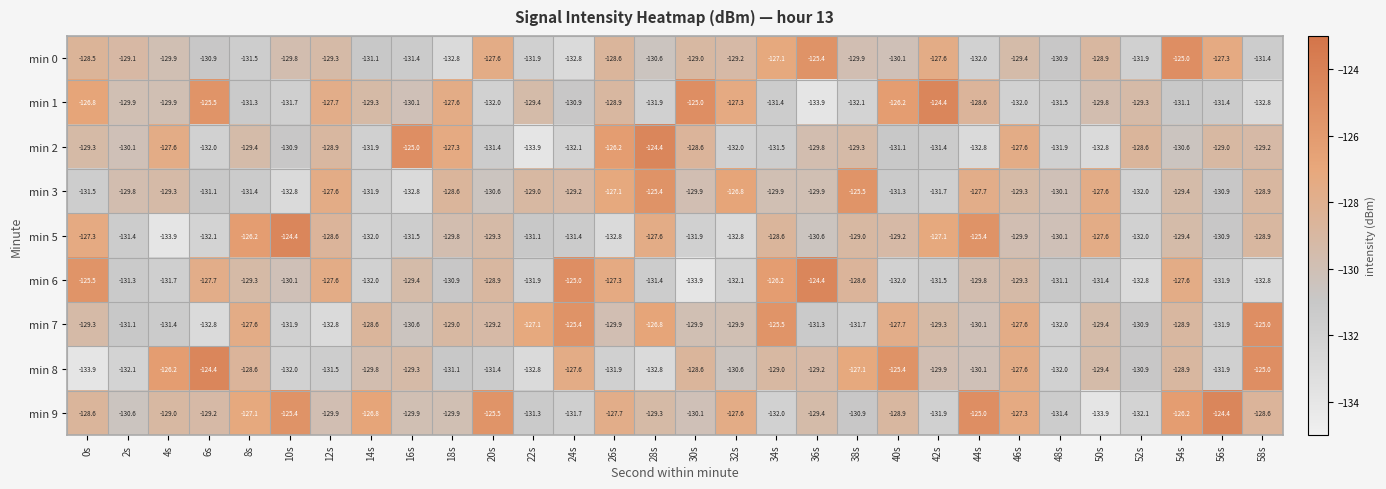

Is it true that min 9 equals -220.0 at 58s?

False